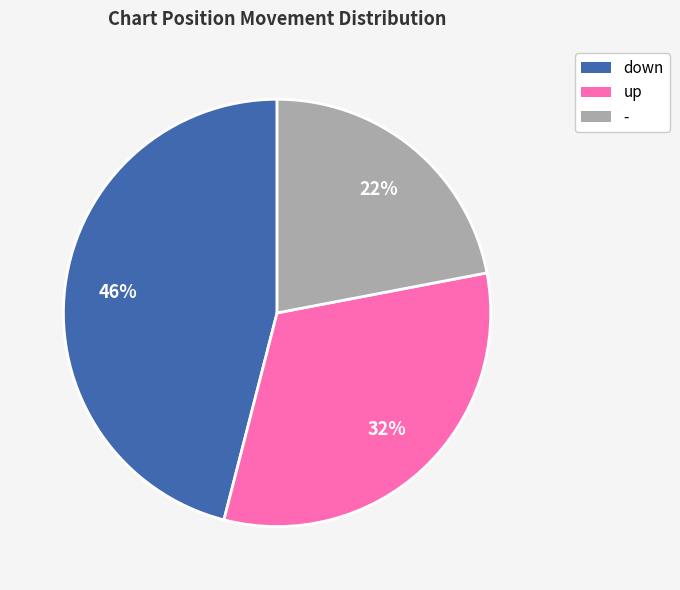

To the nearest percent, what is the difference between the up and - slice percentages?

10%